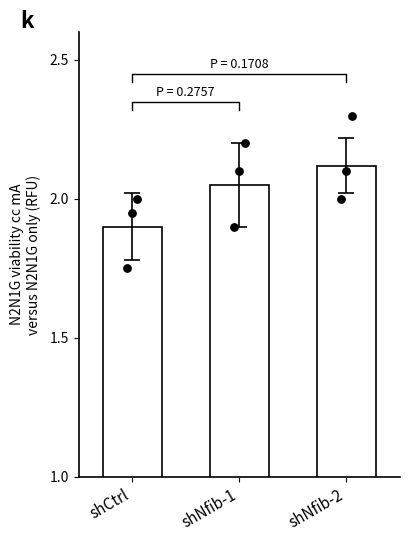

Which series contains the lowest Y value?

shCtrl